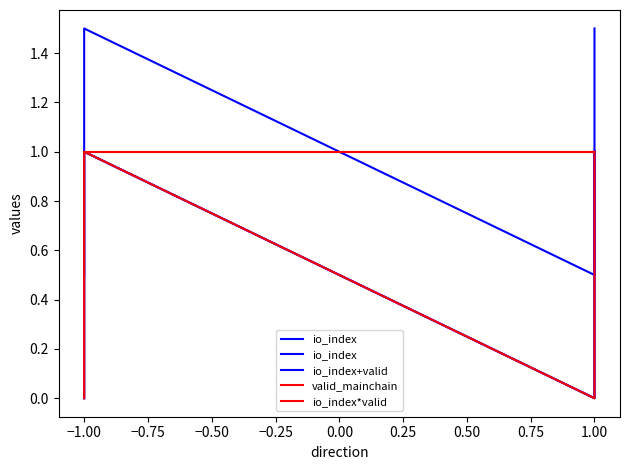

How many intersections are there between valid_mainchain and io_index+valid?

3